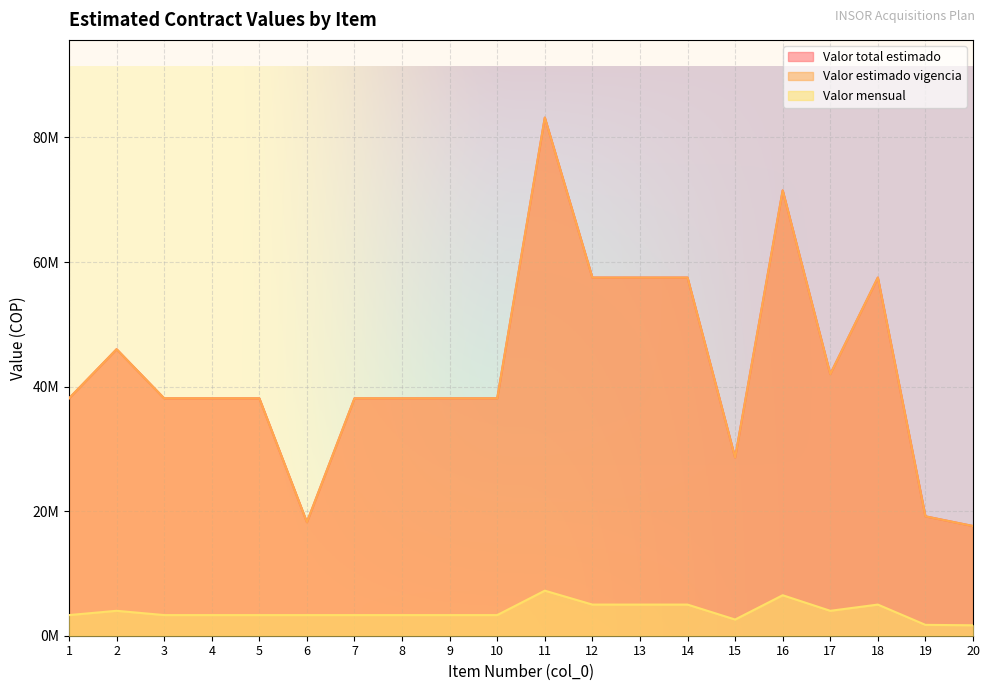

Where is Valor estimado vigencia nearest to the value 50396765?

2